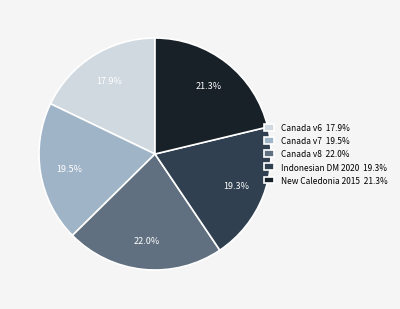

Which category has the biggest portion of the pie?

Canada v8 22.0%